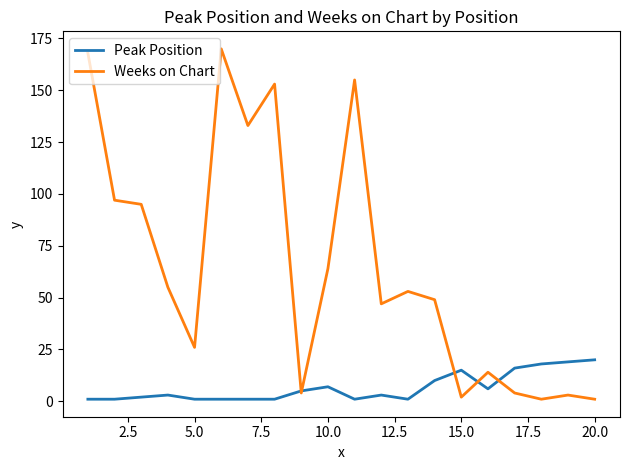

What is the maximum value for Weeks on Chart?

170